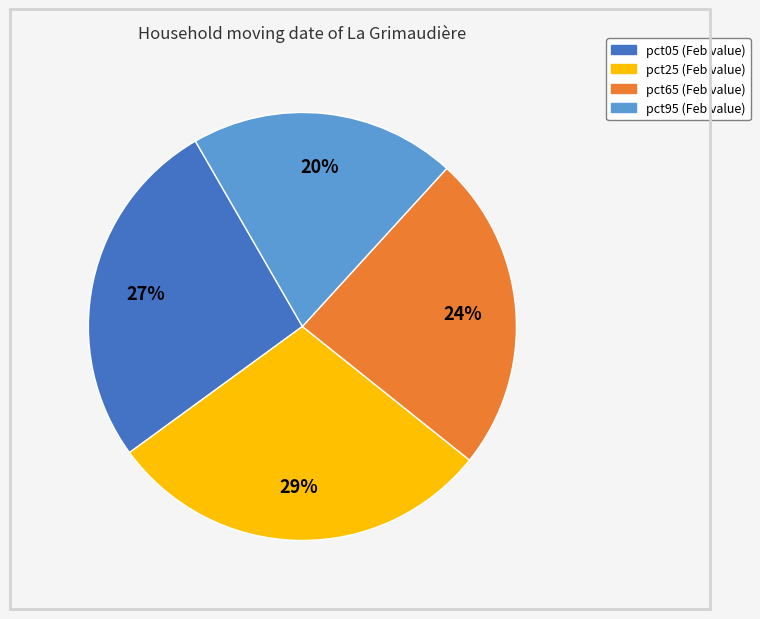

To the nearest percent, what is the difference between the largest and smallest slice percentages?

9%